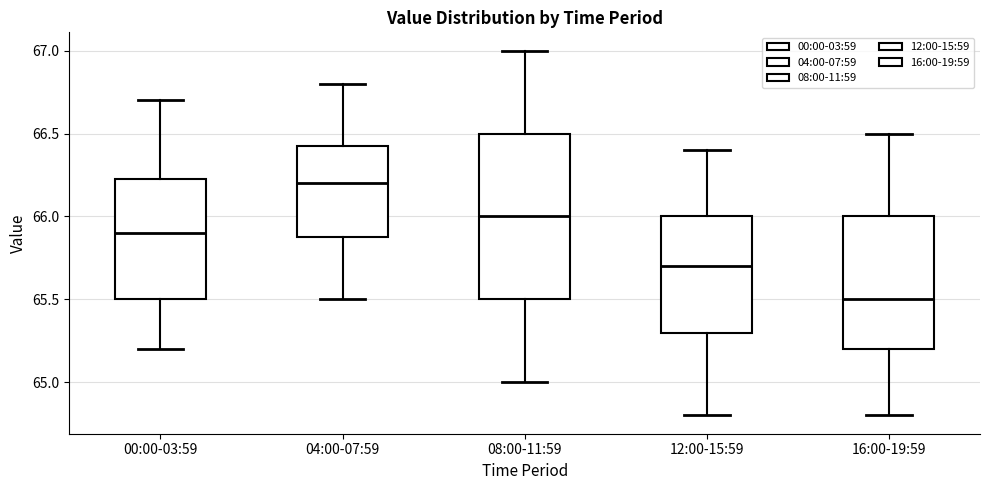

Reading left to right, read every box against the y-axis: the position of its median line, the range the box covers, and the ends of its whiskers. The values are not printed on the chart, so give them approximately, as read against the axis.

00:00-03:59: median 65.90, box 65.50 to 66.25, whiskers 65.20 to 66.70
04:00-07:59: median 66.20, box 65.90 to 66.45, whiskers 65.50 to 66.80
08:00-11:59: median 66.00, box 65.50 to 66.50, whiskers 65.00 to 67.00
12:00-15:59: median 65.70, box 65.30 to 66.00, whiskers 64.80 to 66.40
16:00-19:59: median 65.50, box 65.20 to 66.00, whiskers 64.80 to 66.50